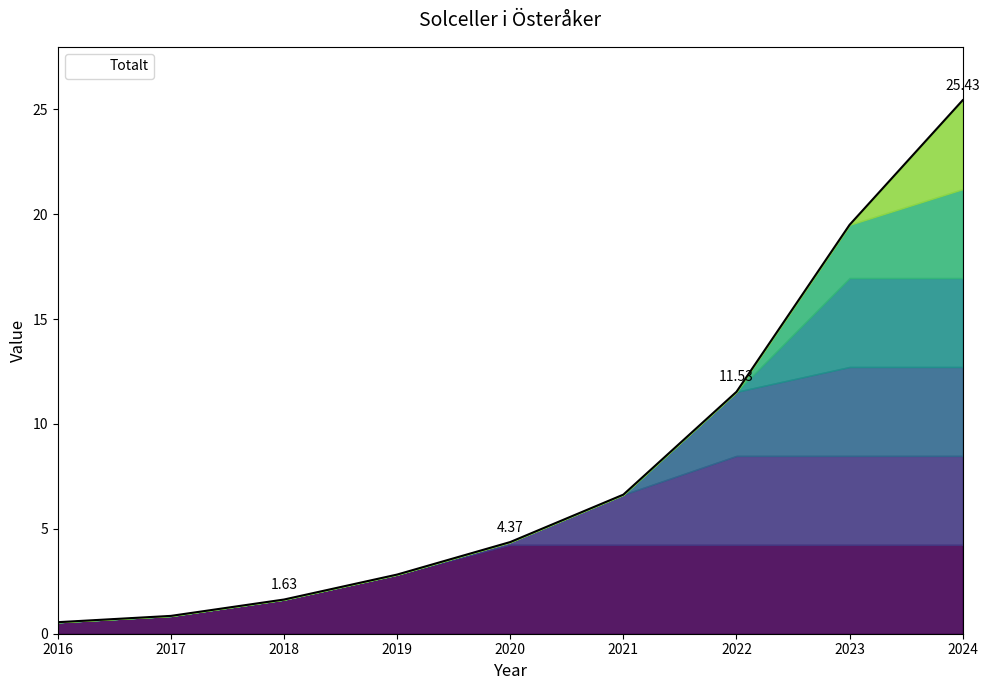

Reading left to right, list all the values displayed in this chart.

2016=0.6	2017=0.8	2018=1.6	2019=2.8	2020=4.4	2021=6.6	2022=11.5	2023=19.5	2024=25.4